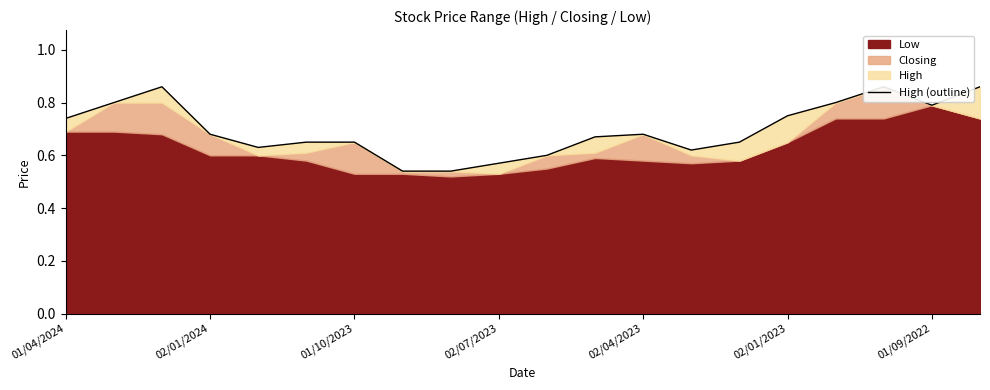

How many interior local peaks (higher than both neighbors) does the data have?

3